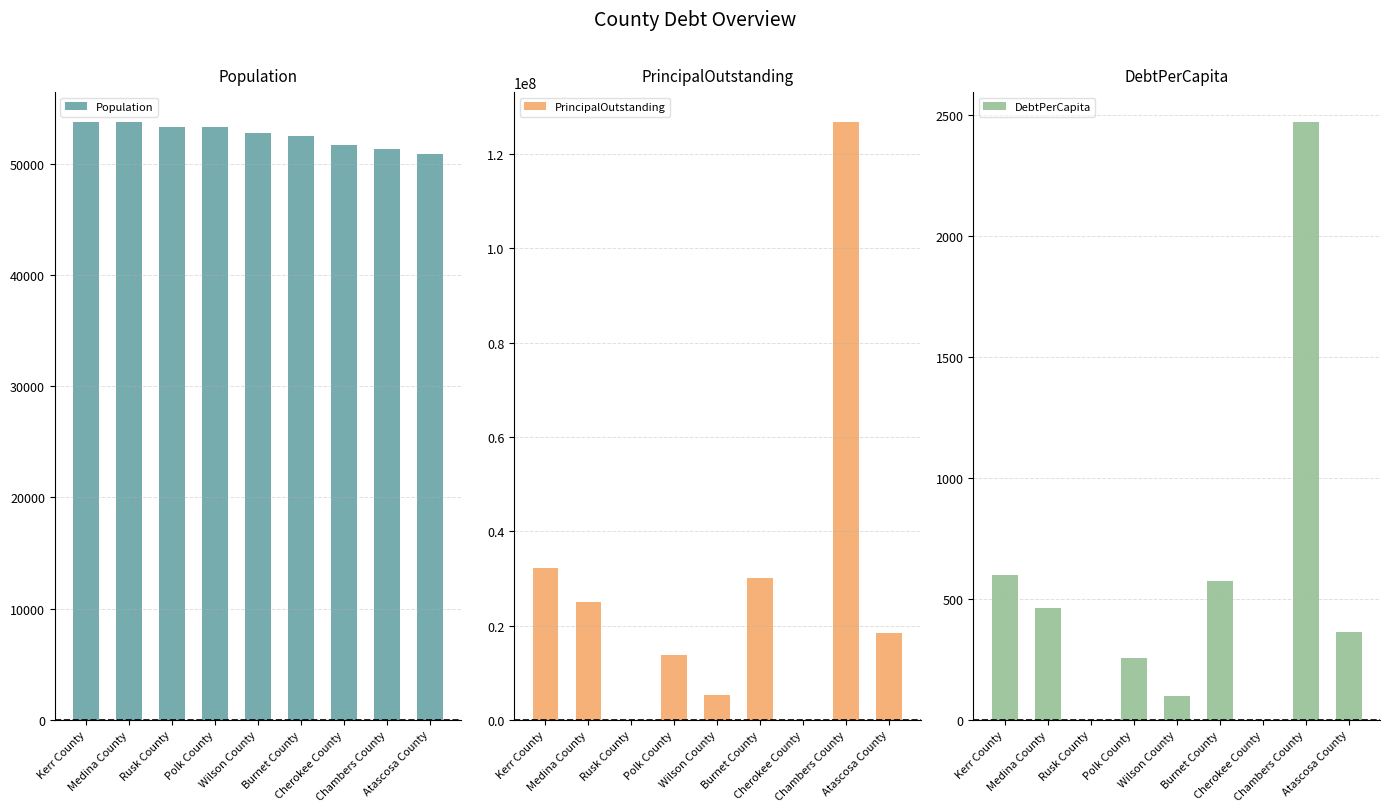

What is the value of the Population bar at the 2nd from the left?

53723